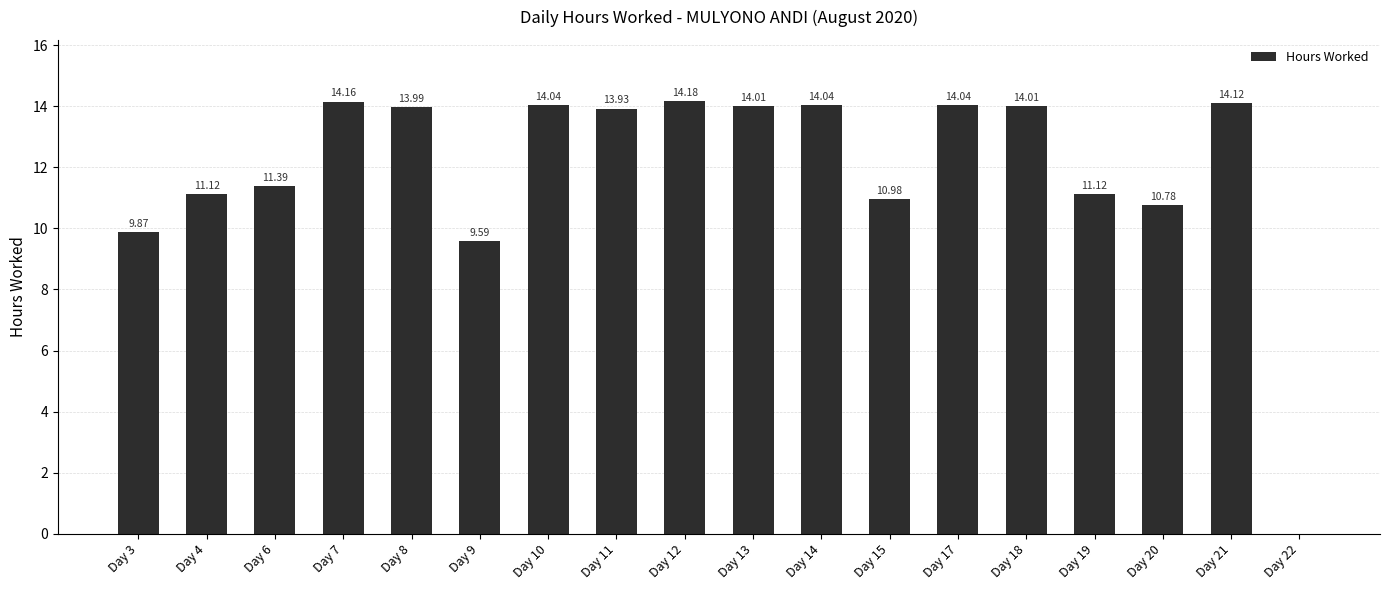

What is the difference between the values at Day 3 and Day 22?

9.9